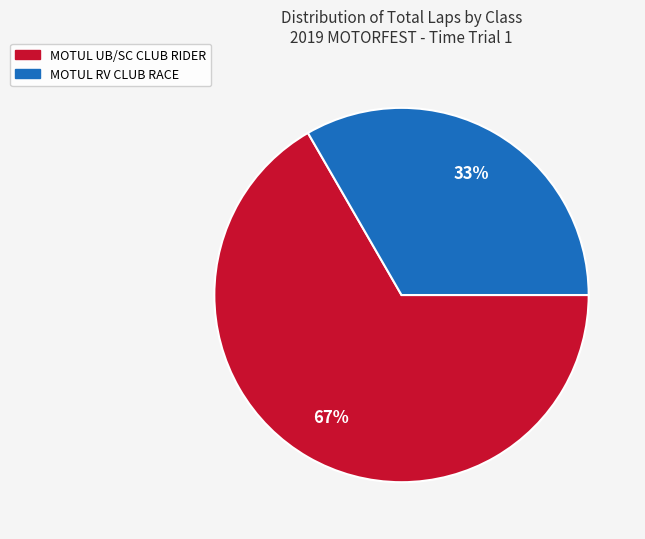

Count the number of slices in the pie.

2